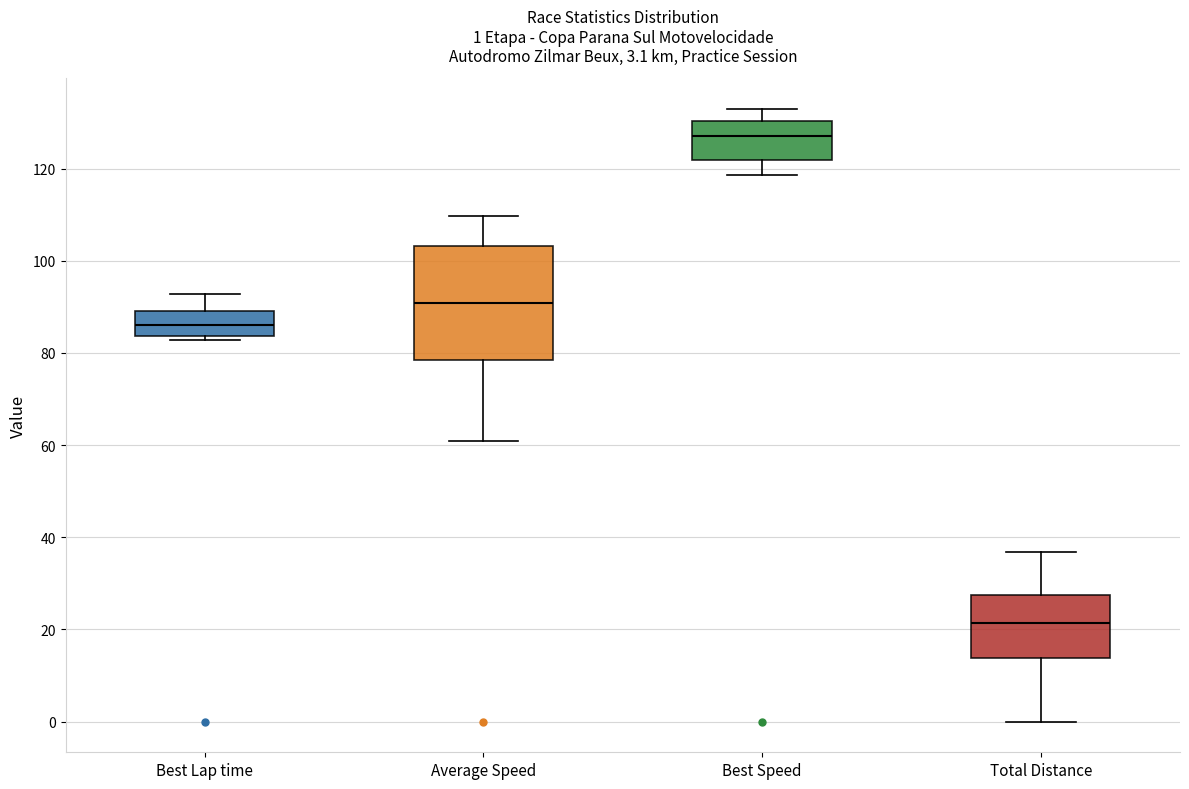

Which box has the lowest median line?

Total Distance